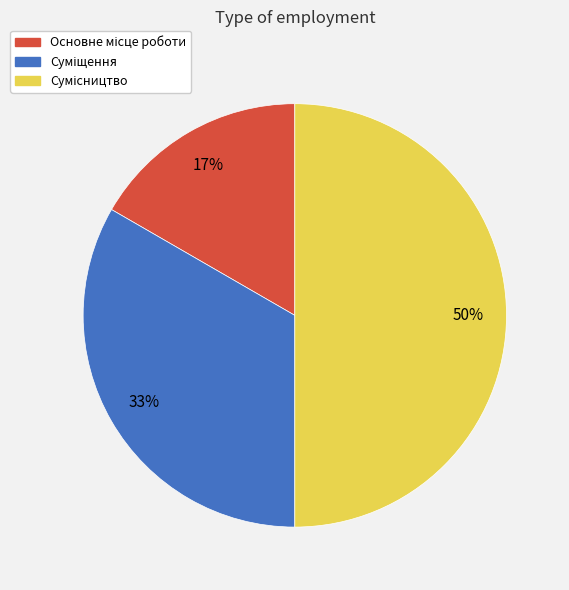

To the nearest percent, what is the difference between the largest and smallest slice percentages?

33%